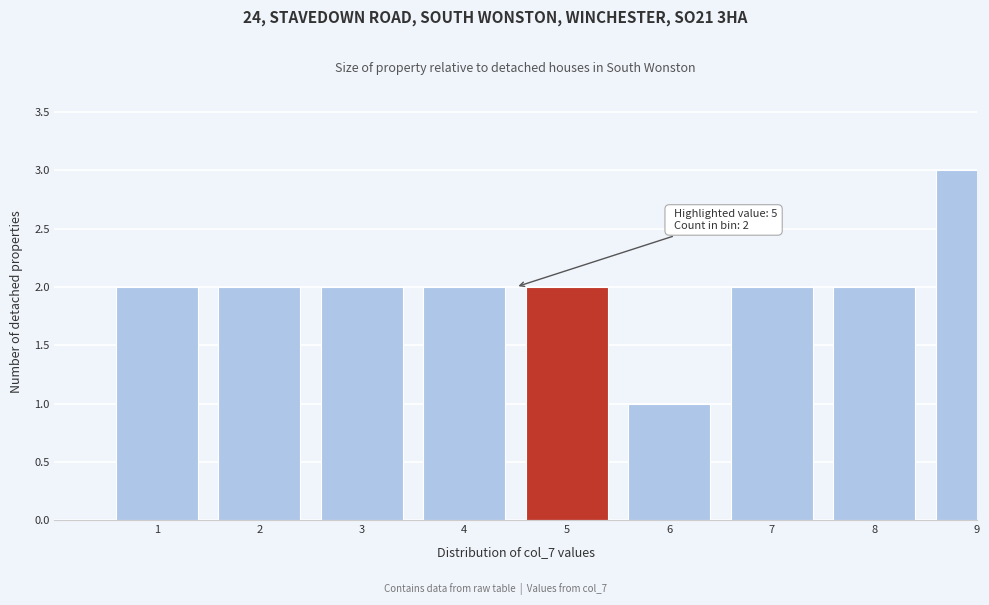

Reading left to right, what are all the values shown in this chart?

2	2	2	2	2	1	2	2	3